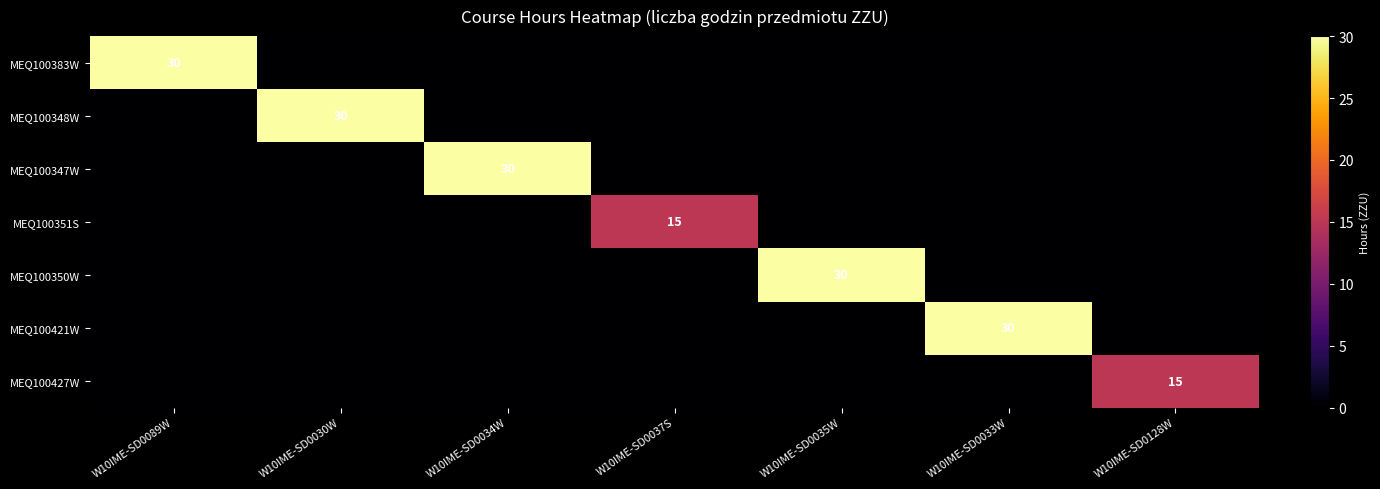

What is the difference between the highest and lowest values at W10IME-SD0030W?

30